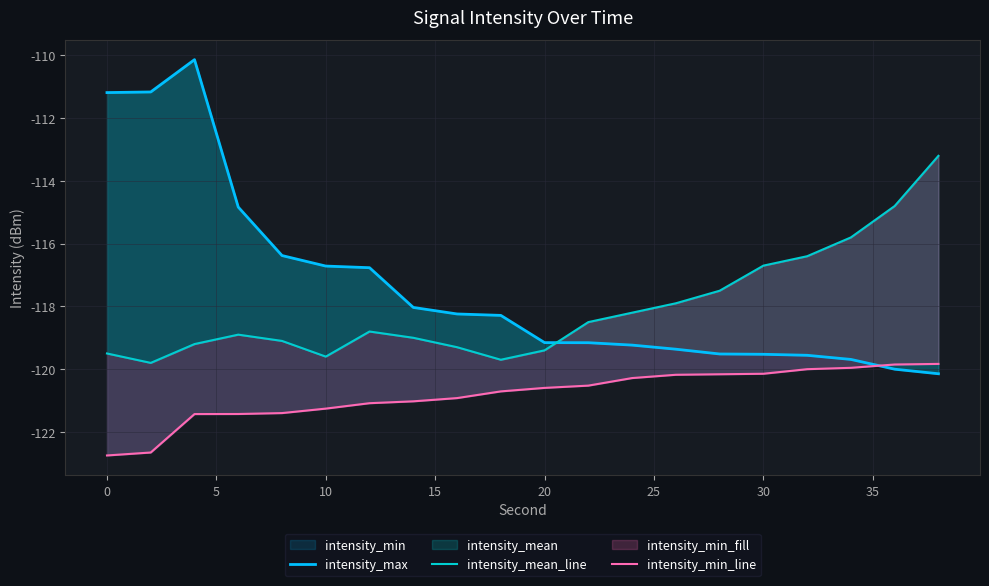

True or false: intensity_min_line has a value of -122.7 at 0.

True